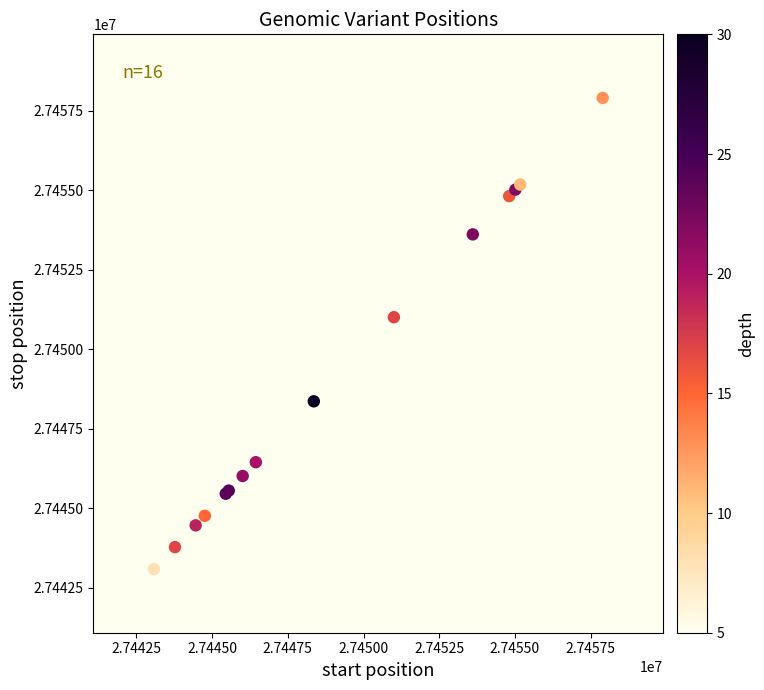

What Y value in the scatter plot is closest to 27450491?

27451004